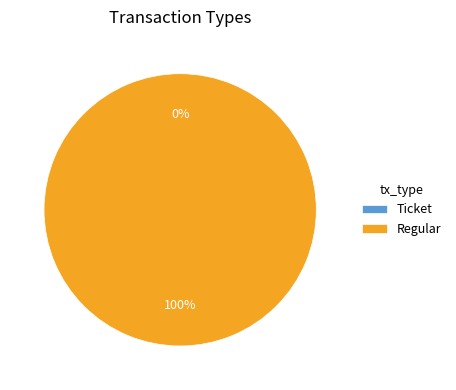

To the nearest percent, what is the difference between the largest and smallest slice percentages?

100%